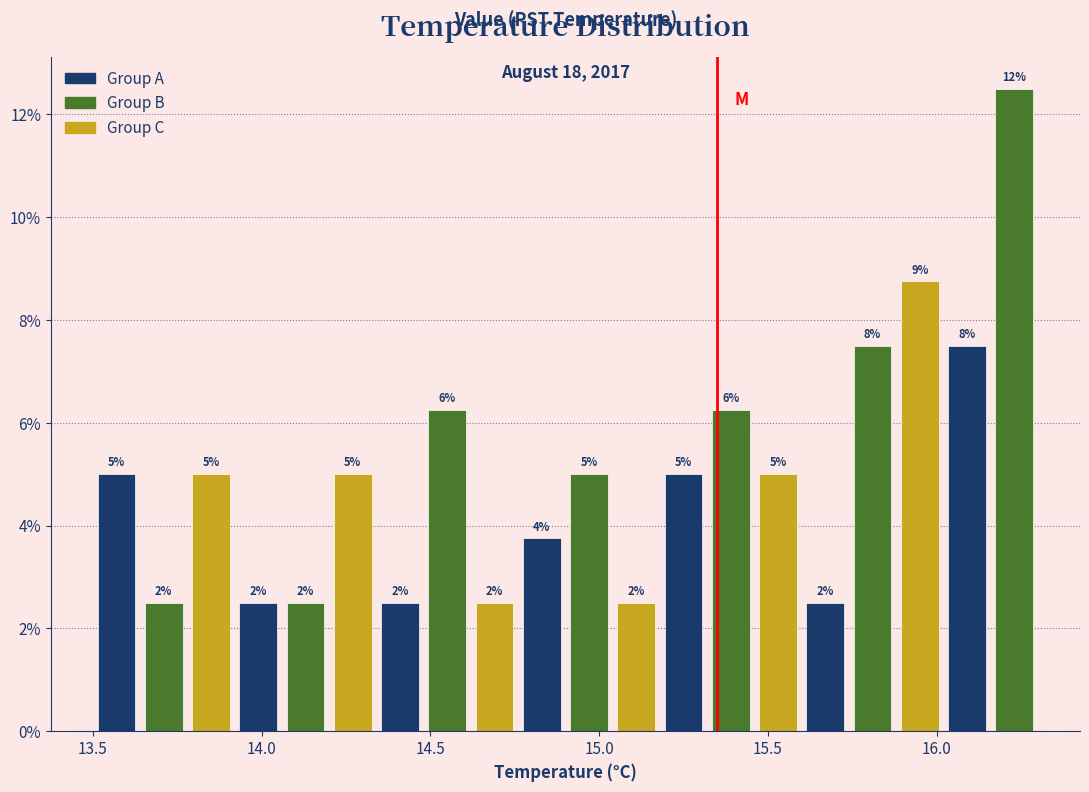

Around what value on the x-axis is the tallest bar? Give the approximate position of its centre, as read against the axis.

16.25